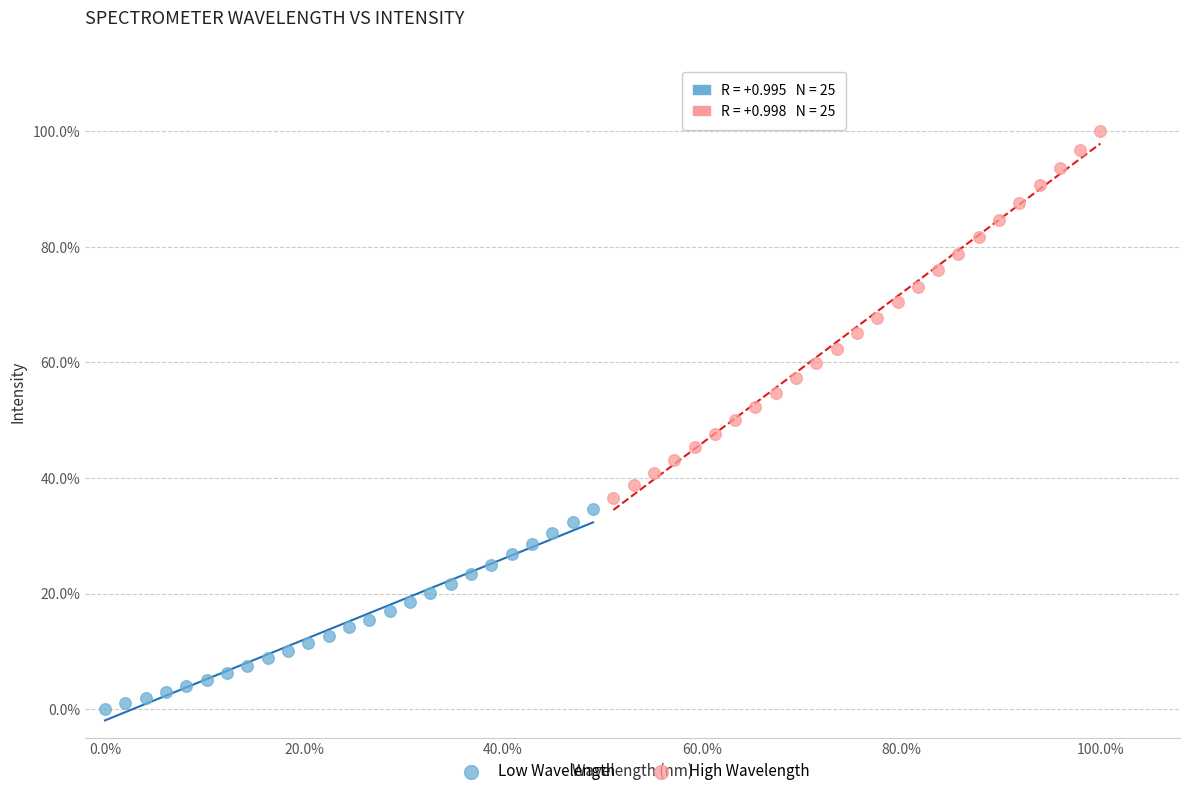

What are all the series names shown in the legend?

Low Wavelength, High Wavelength